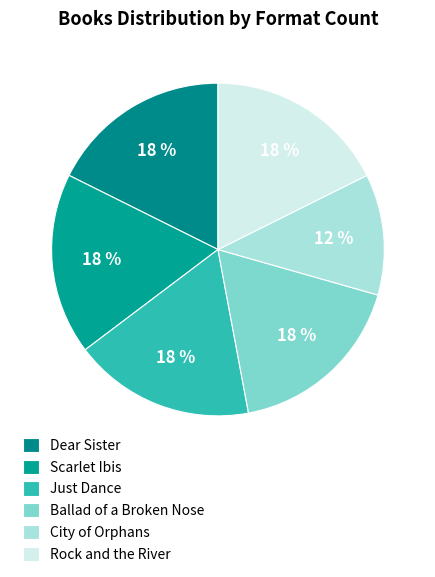

Which category has the biggest portion of the pie?

Just Dance